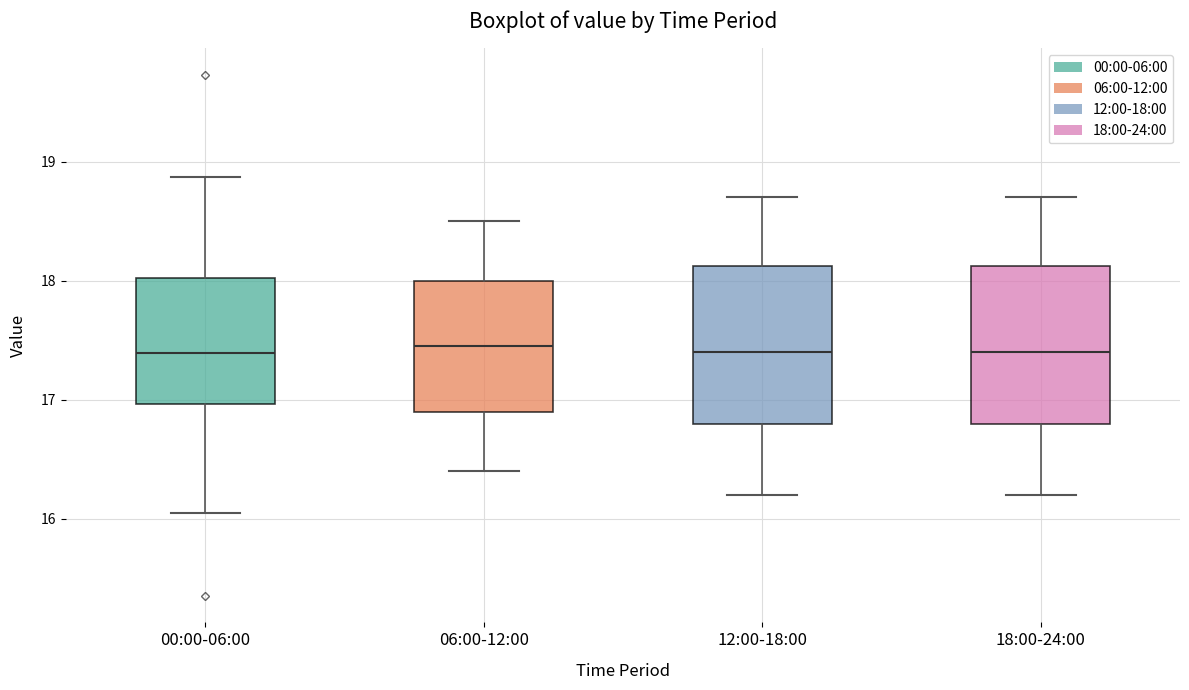

Reading left to right, transcribe this box plot: for each box, give where its median line is, the range the box spans, and where its two whiskers end, as read against the y-axis. The values are not printed on the chart, so give them approximately, as read against the axis.

00:00-06:00: median 17.4, box 17.0 to 18.0, whiskers 16.1 to 18.9
06:00-12:00: median 17.5, box 16.9 to 18.0, whiskers 16.4 to 18.5
12:00-18:00: median 17.4, box 16.8 to 18.1, whiskers 16.2 to 18.7
18:00-24:00: median 17.4, box 16.8 to 18.1, whiskers 16.2 to 18.7